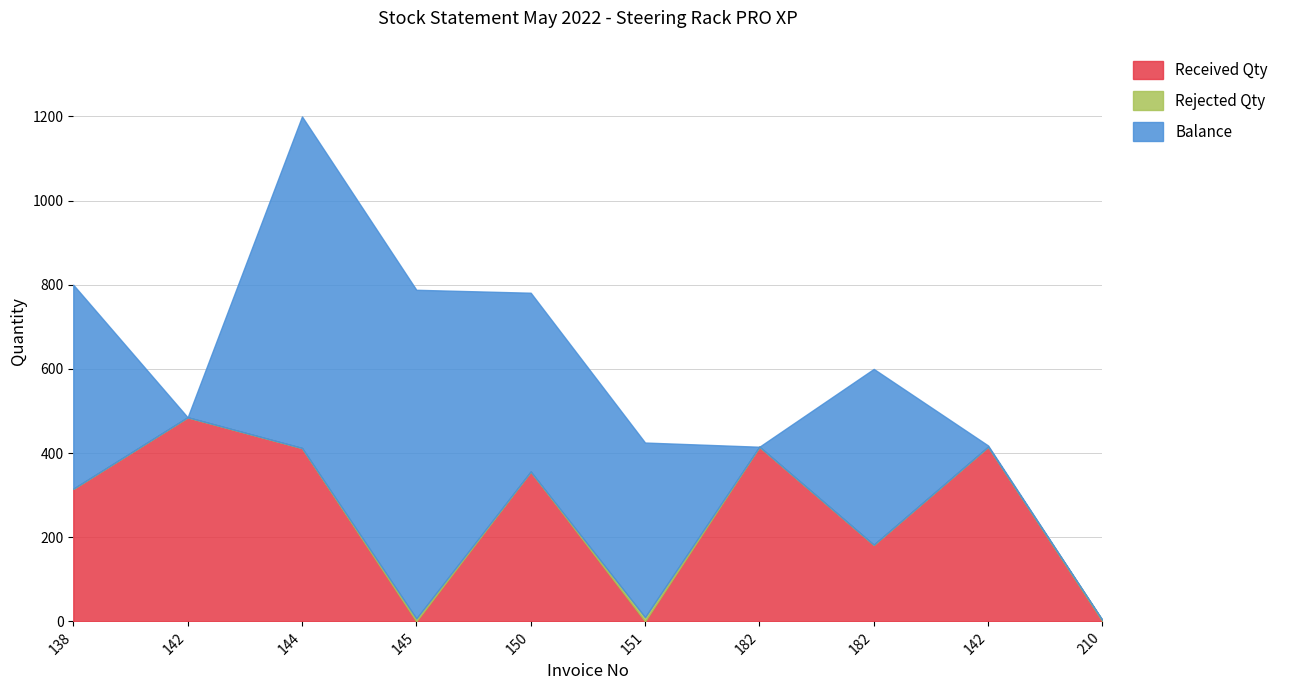

How many data points does each series have?

10